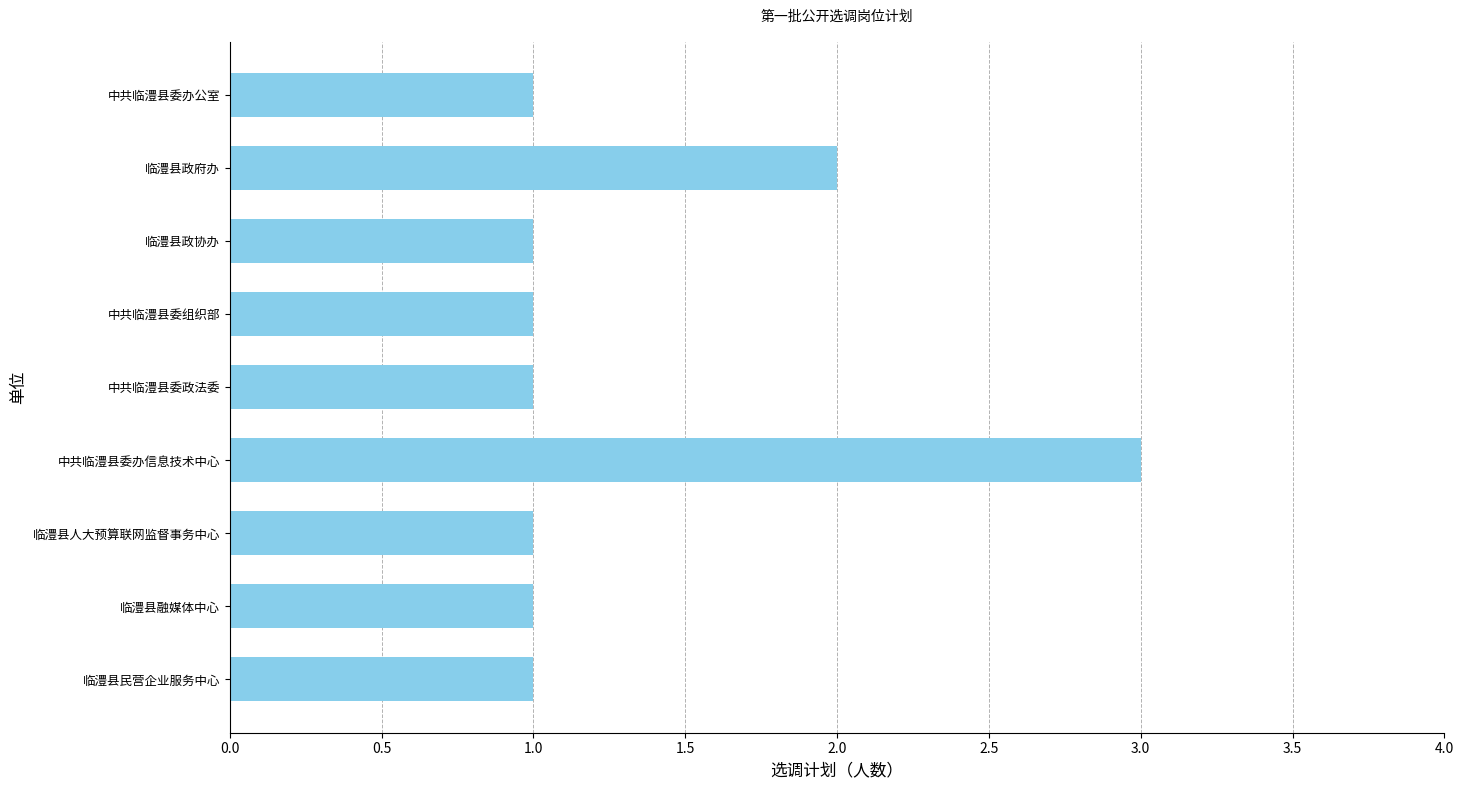

Reading top to bottom, transcribe all the data shown in this chart.

1	2	1	1	1	3	1	1	1